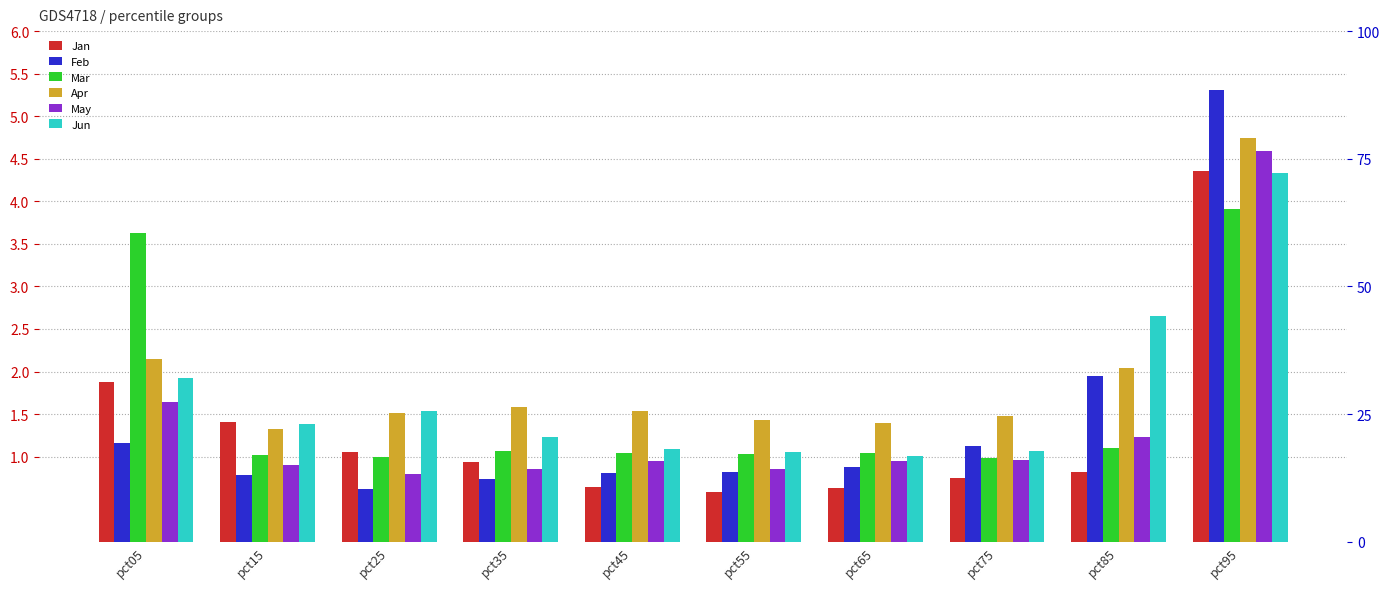

Which series has the widest spread of values?

Feb